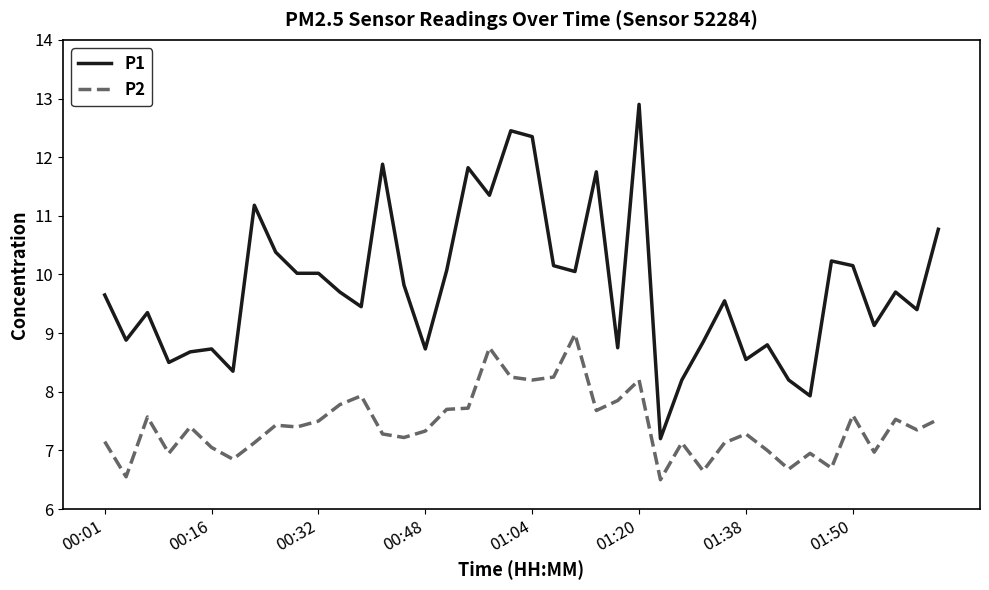

What is the difference between the maximum and minimum values in the P1 series?

5.7